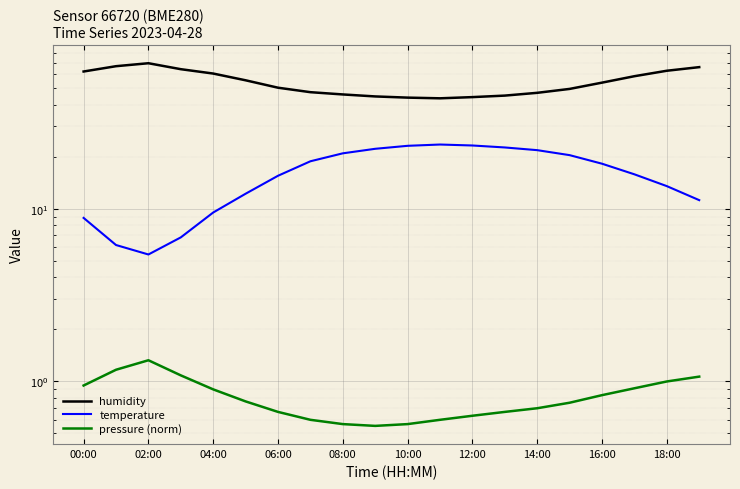

What is the value of the temperature point at the 11th from the left?

23.1